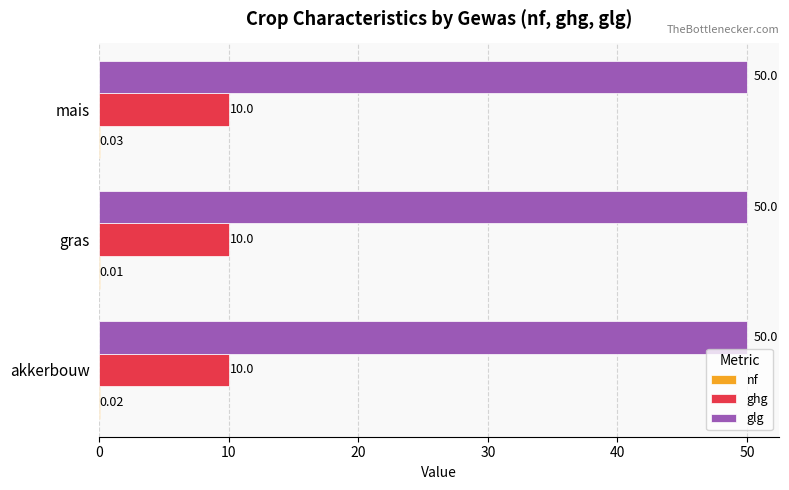

Which series has the largest total across all categories?

glg